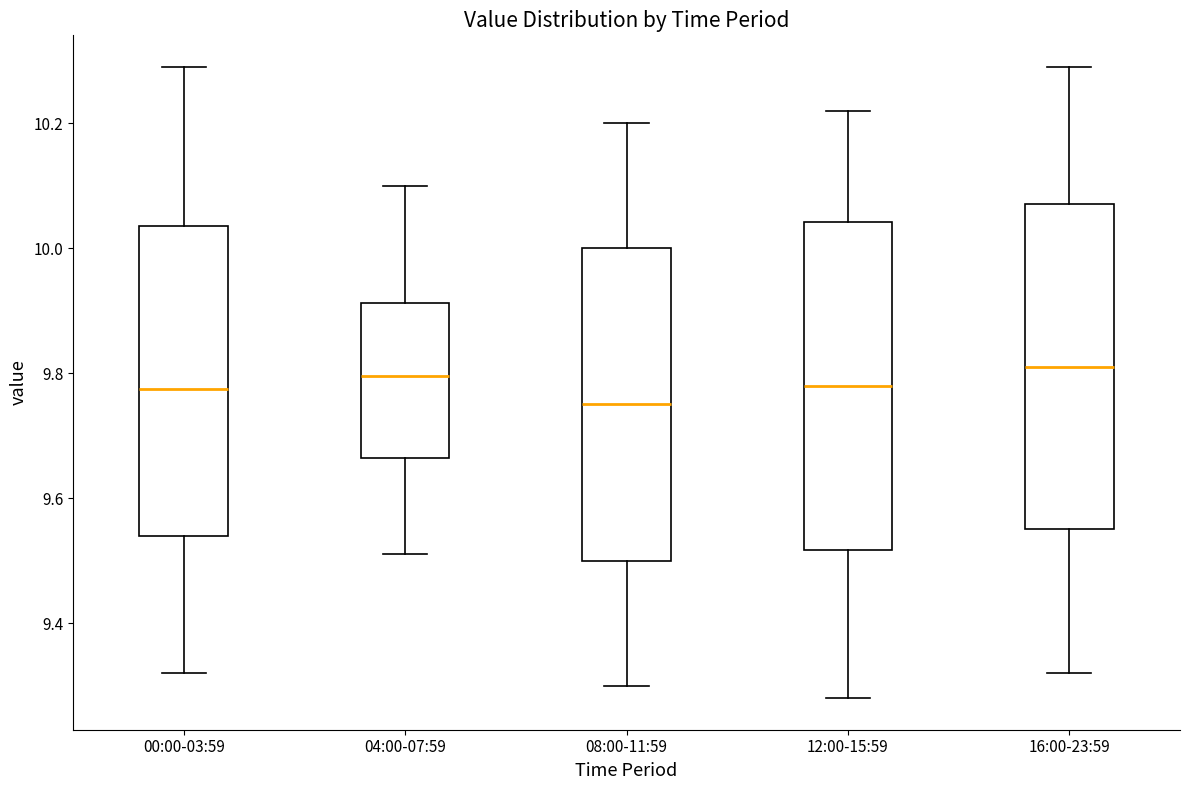

Reading left to right, transcribe this box plot: for each box, give where its median line is, the range the box spans, and where its two whiskers end, as read against the y-axis. The values are not printed on the chart, so give them approximately, as read against the axis.

00:00-03:59: median 9.78, box 9.54 to 10.04, whiskers 9.32 to 10.30
04:00-07:59: median 9.80, box 9.66 to 9.92, whiskers 9.52 to 10.10
08:00-11:59: median 9.76, box 9.50 to 10.00, whiskers 9.30 to 10.20
12:00-15:59: median 9.78, box 9.52 to 10.04, whiskers 9.28 to 10.22
16:00-23:59: median 9.82, box 9.56 to 10.08, whiskers 9.32 to 10.30